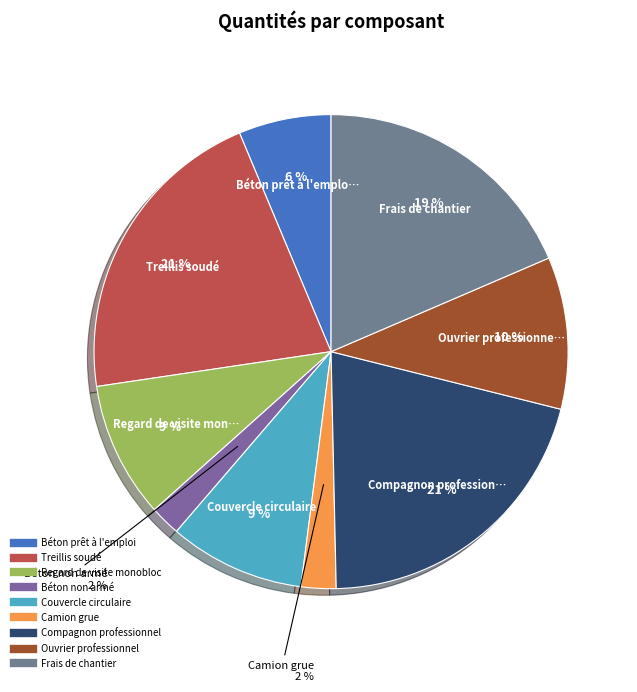

Which slice is the largest?

Treillis soudé